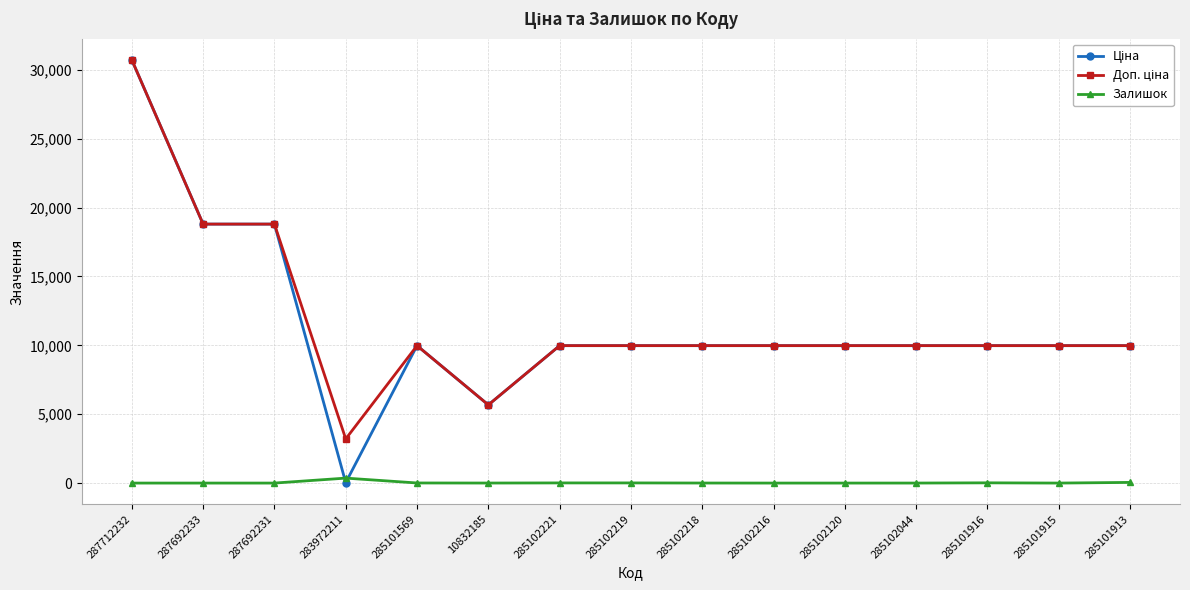

At which category is the sum across all series the highest?

287712232